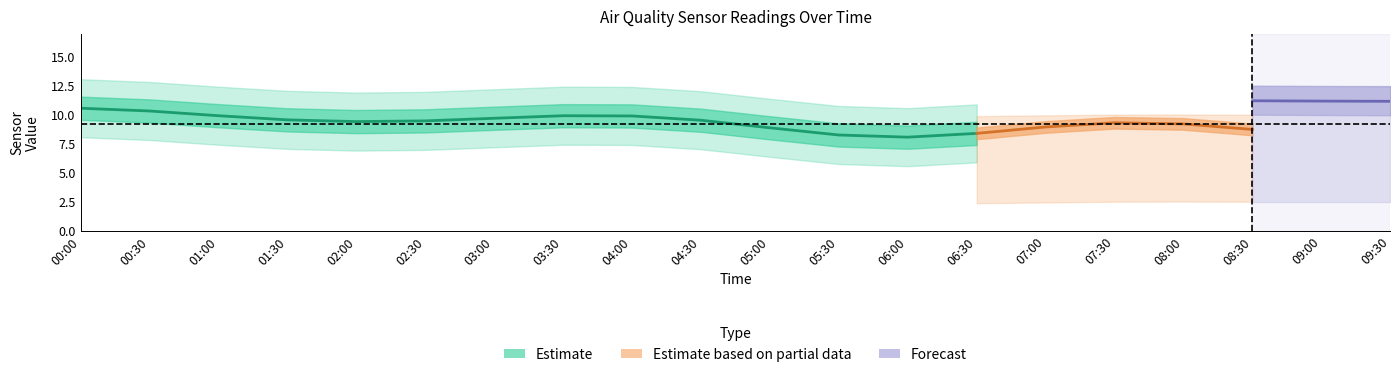

What position from the left is 15?

16